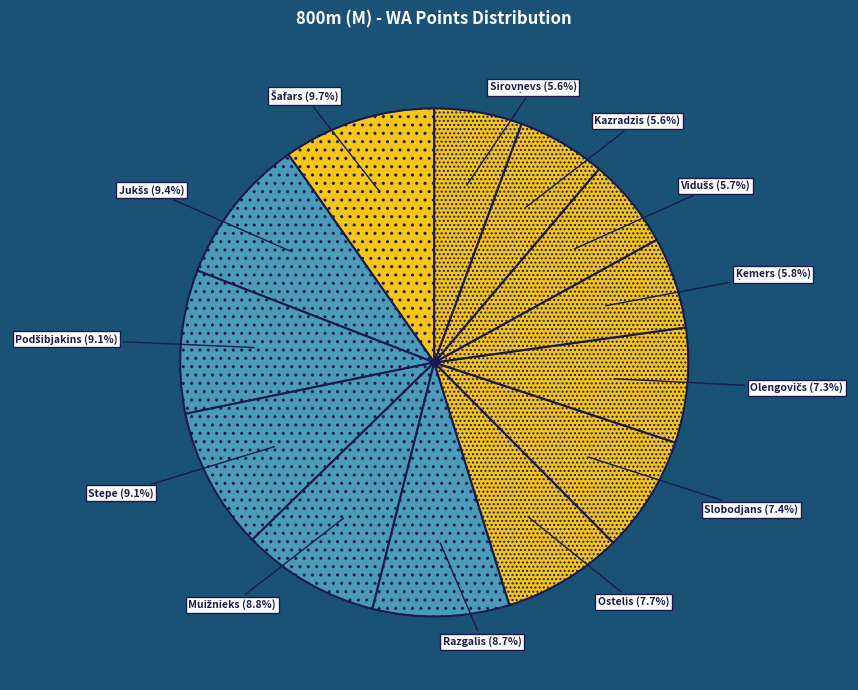

To the nearest percent, what is the average slice percentage?

8%